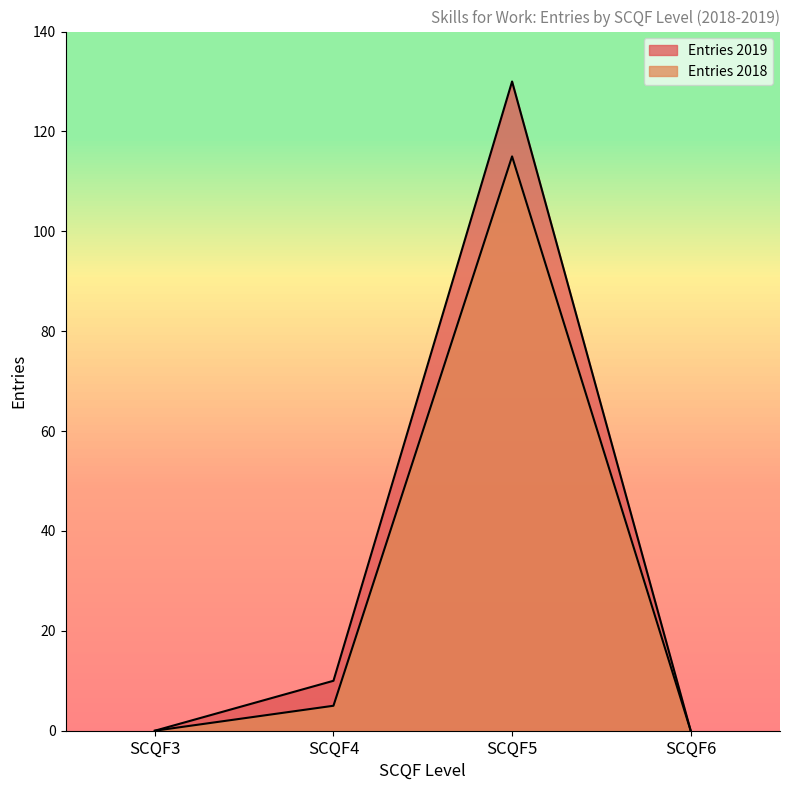

How many data points does each series have?

4